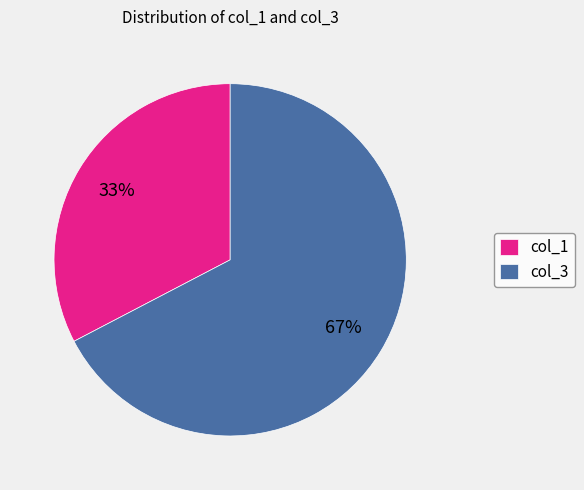

To the nearest percent, what is the average slice percentage?

50%